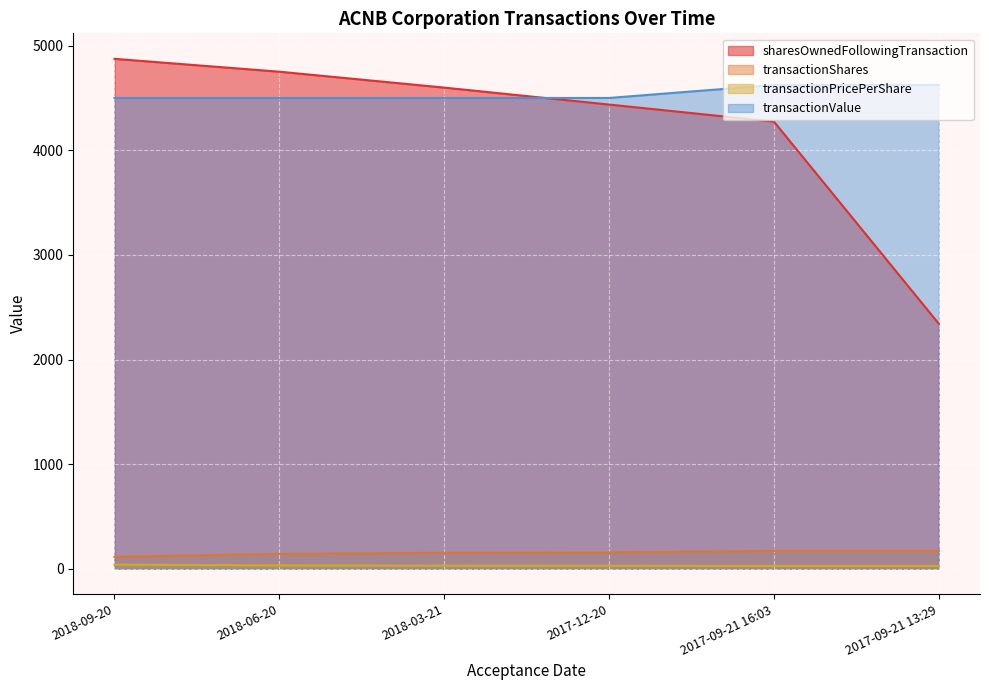

Count the number of data series in this chart.

4